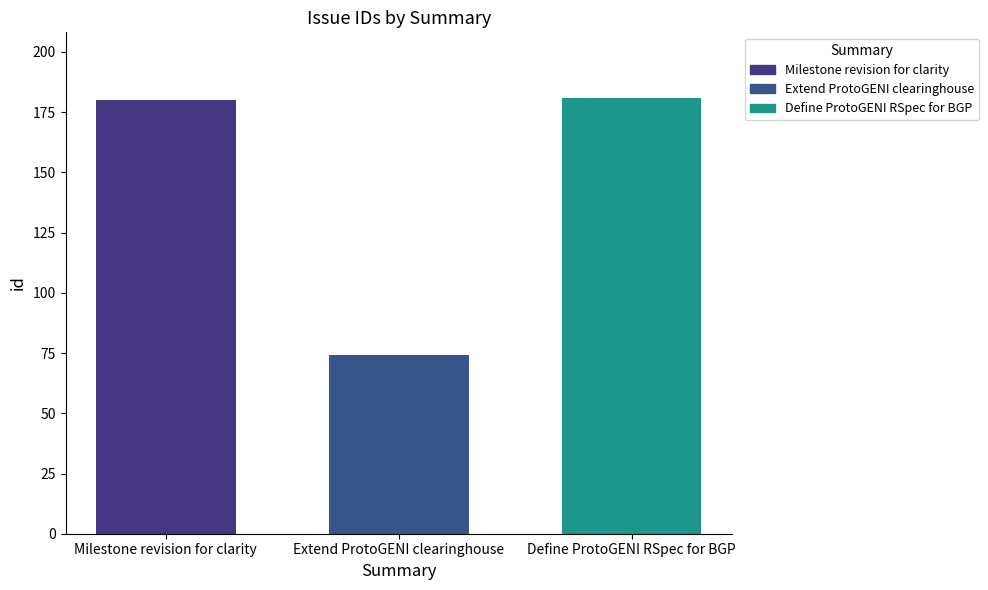

Reading left to right, what are all the values shown in this chart?

Milestone revision for clarity=180	Extend ProtoGENI clearinghouse=74	Define ProtoGENI RSpec for BGP=181